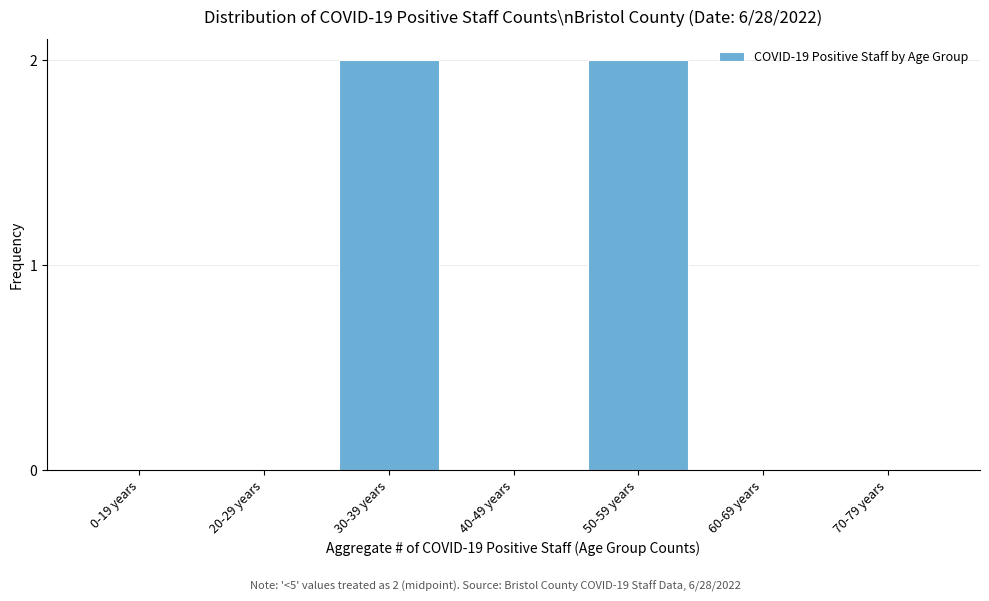

Reading left to right, what are all the values shown in this chart?

0-19 years=0	20-29 years=0	30-39 years=2	40-49 years=0	50-59 years=2	60-69 years=0	70-79 years=0